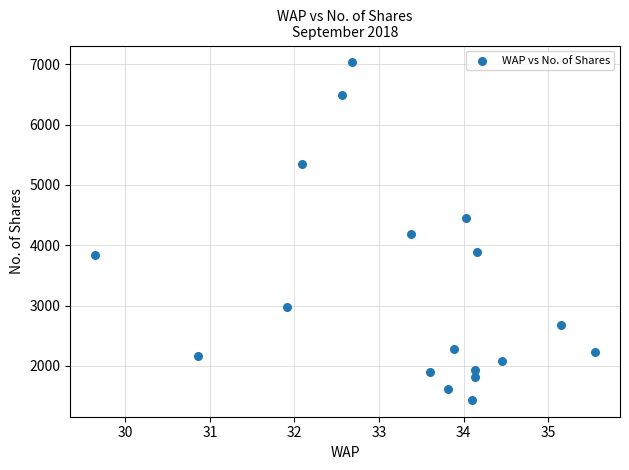

What is the range of Y values (max minus min)?

5596